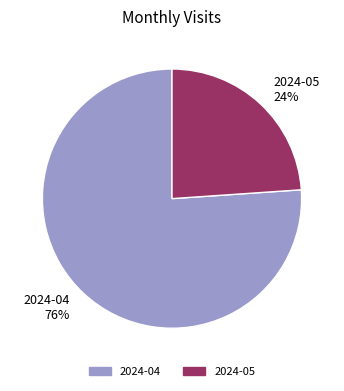

To the nearest percent, what portion does 2024-05 represent?

24%